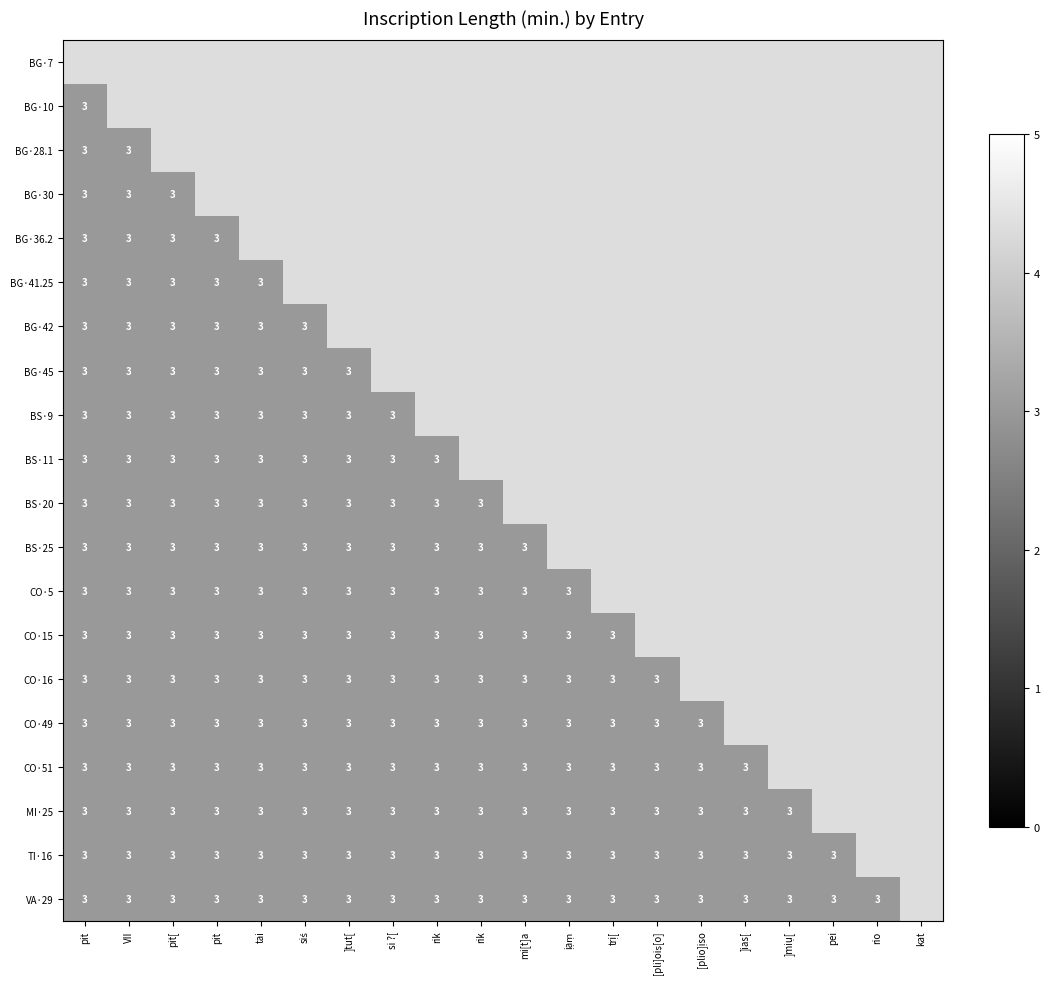

Between rio and pit, which is larger?

pit